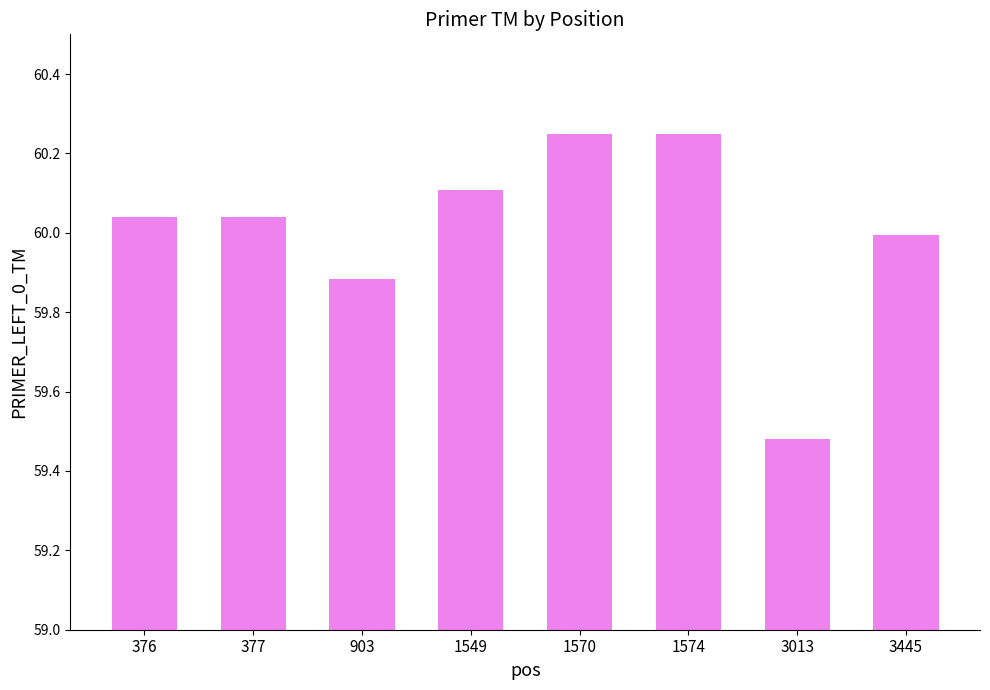

Count the number of data series in this chart.

1